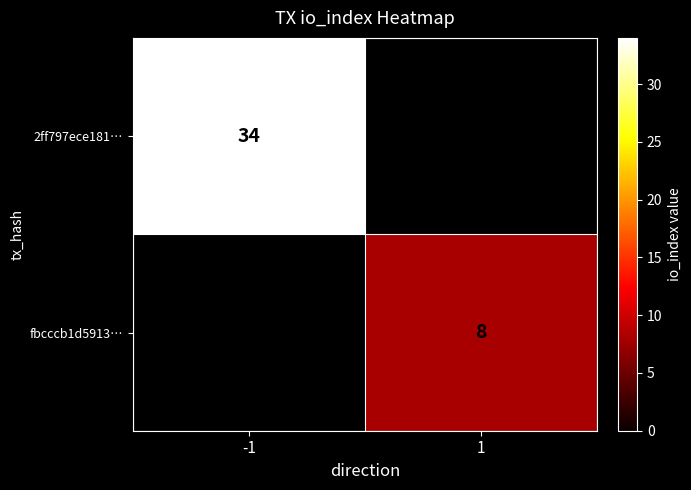

Is the value of fbcccb1d5913… at 1 greater than the value of 2ff797ece181… at -1?

No